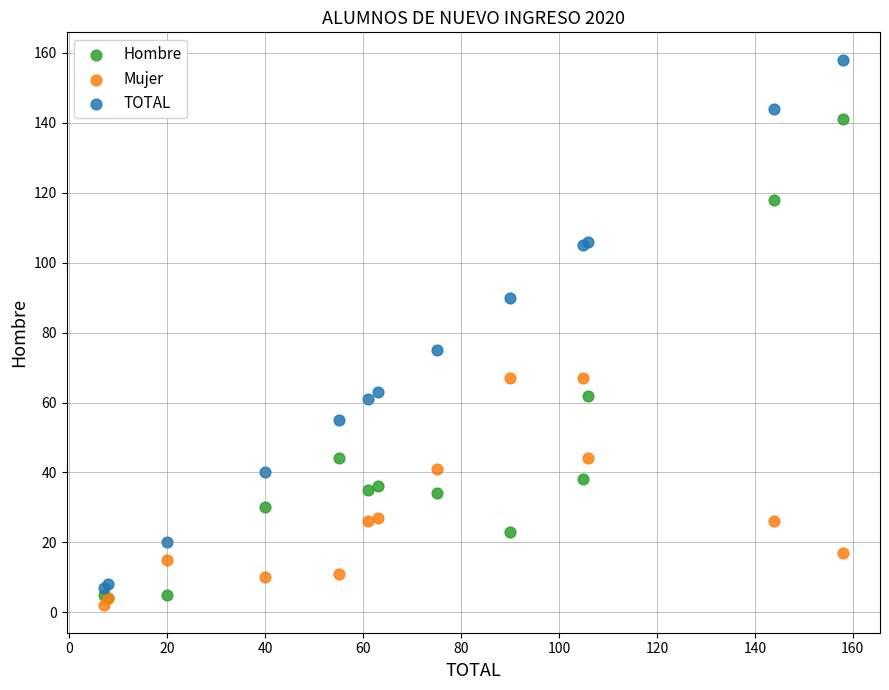

Across all series, what Y value is closest to 80?

75